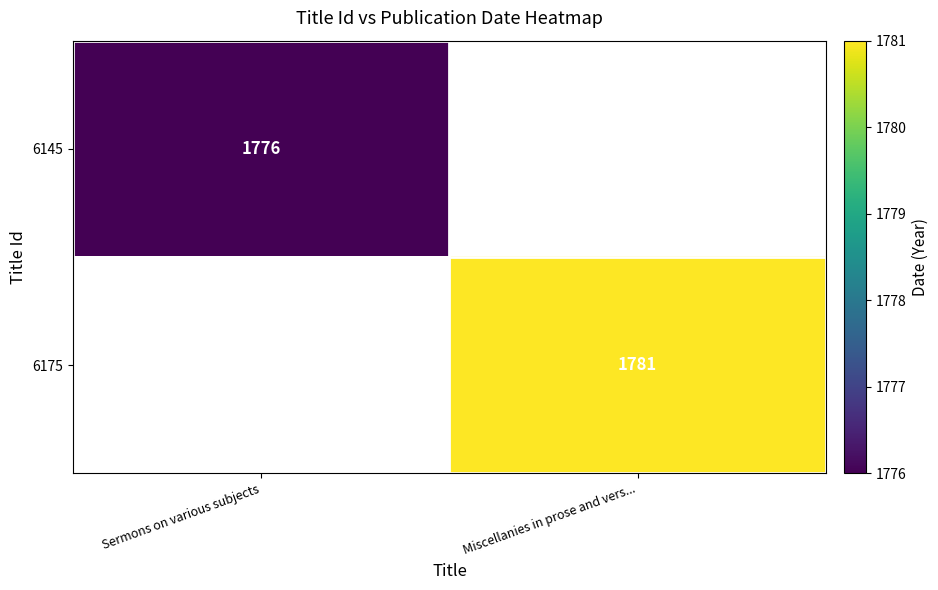

The value of 6175 at Miscellanies in prose and vers... is 855. True or false?

False